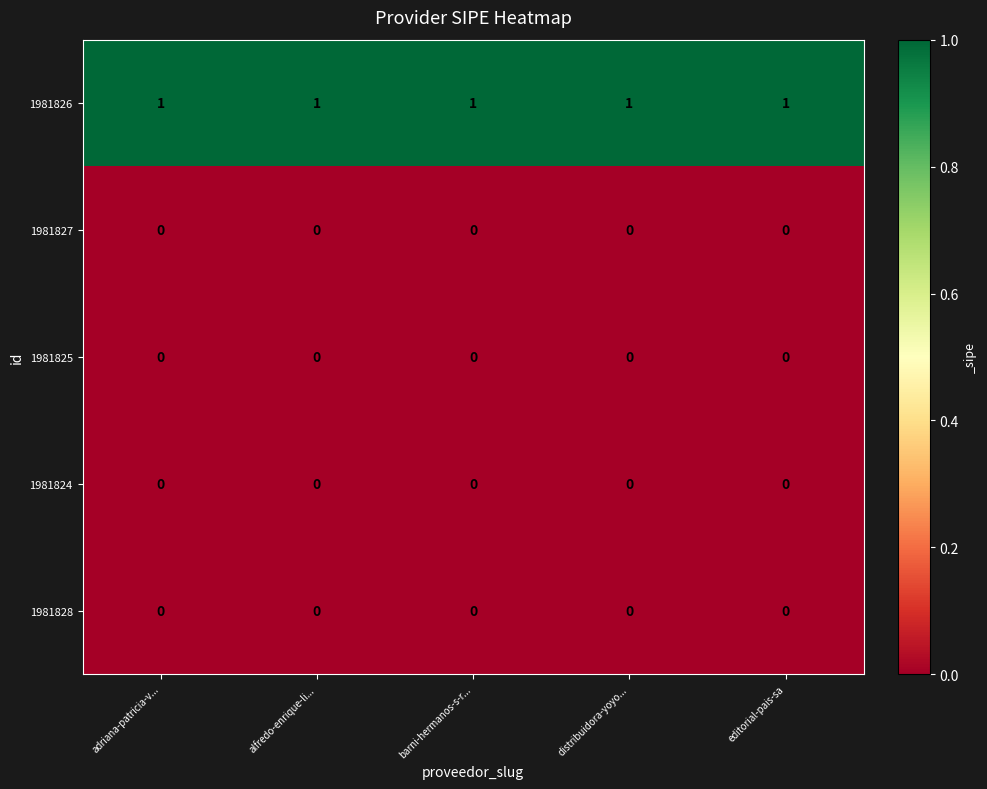

Which series has the largest total across all categories?

1981826